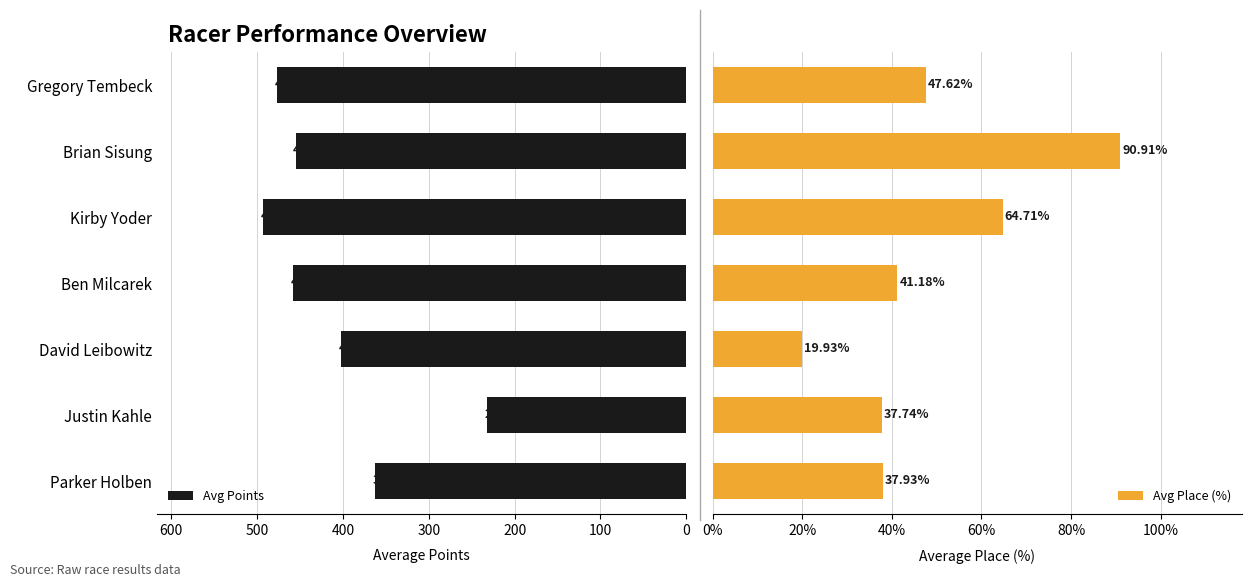

Between David Leibowitz and Ben Milcarek, which series saw the biggest shift?

Avg Points